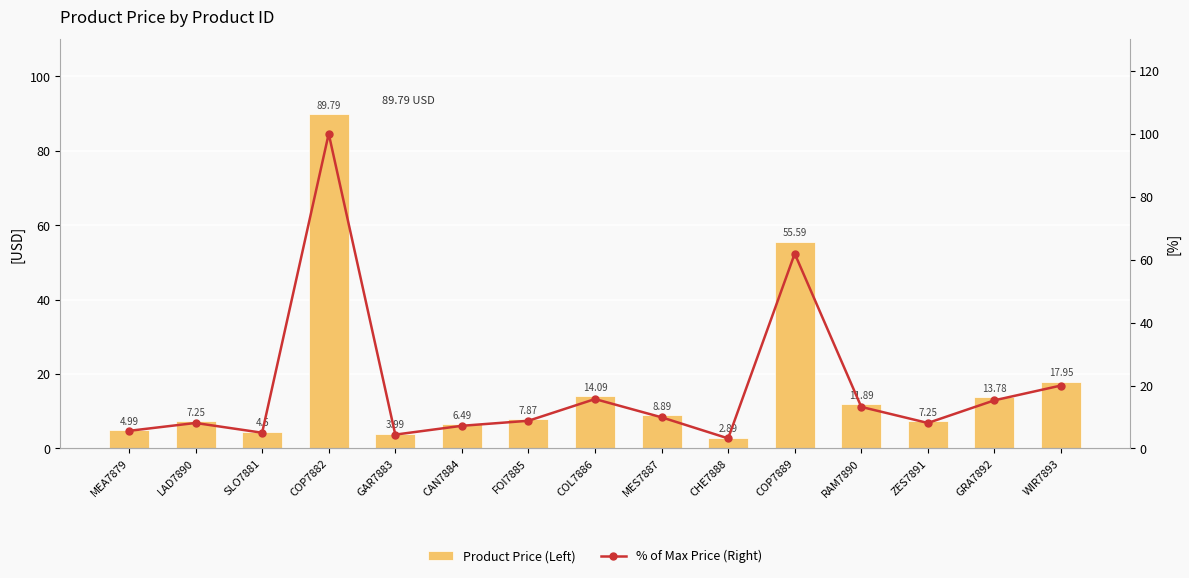

Between RAM7890 and WIR7893, which is larger?

WIR7893